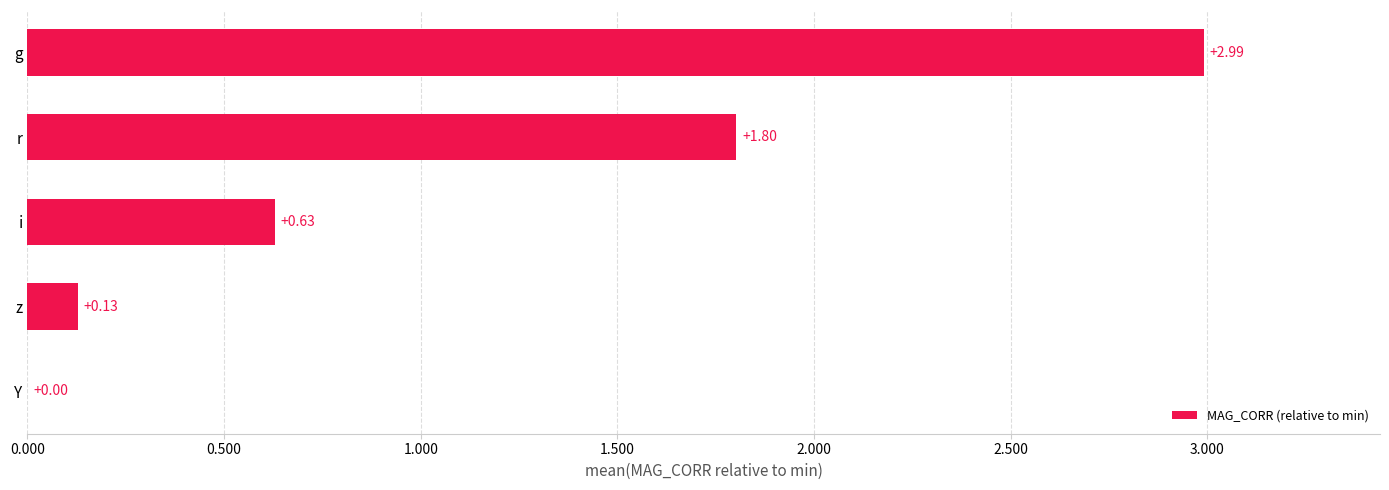

How many series are shown in this chart?

1